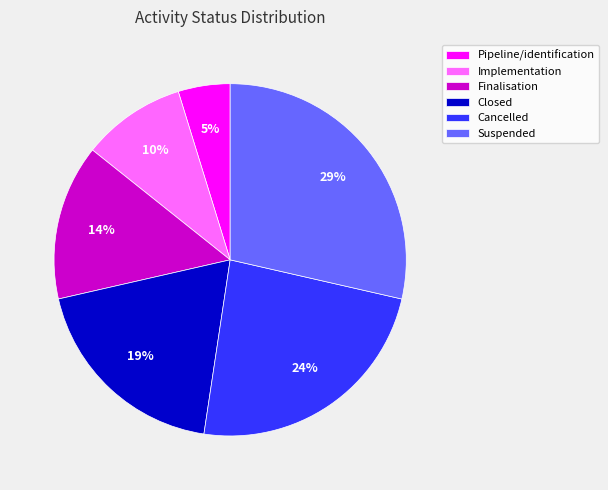

What is the largest slice in the pie chart?

Suspended